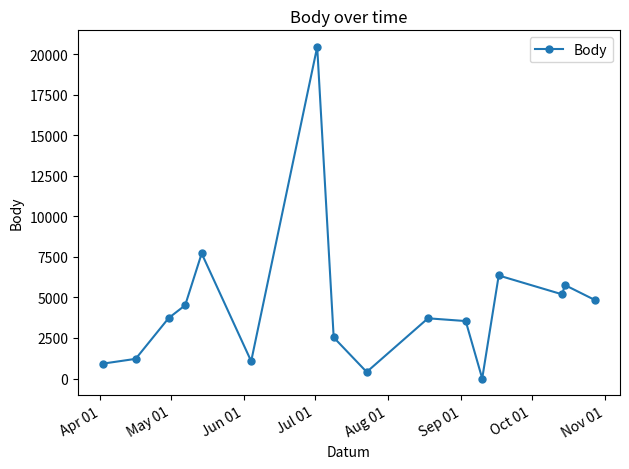

What is the greatest value displayed?

20437